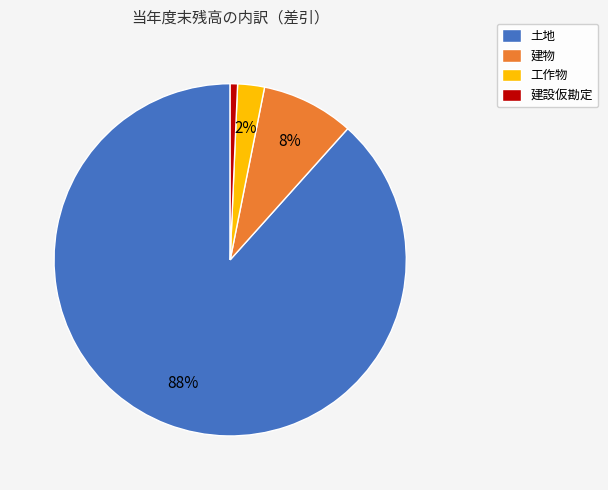

Which has a higher value, 工作物 or 建物?

建物